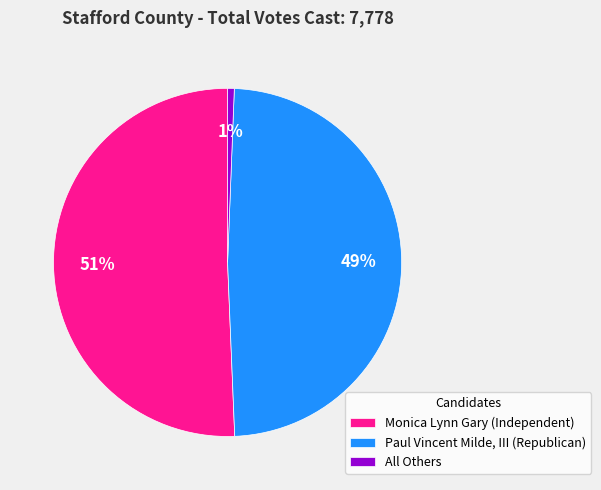

Does any single category account for the majority?

Yes